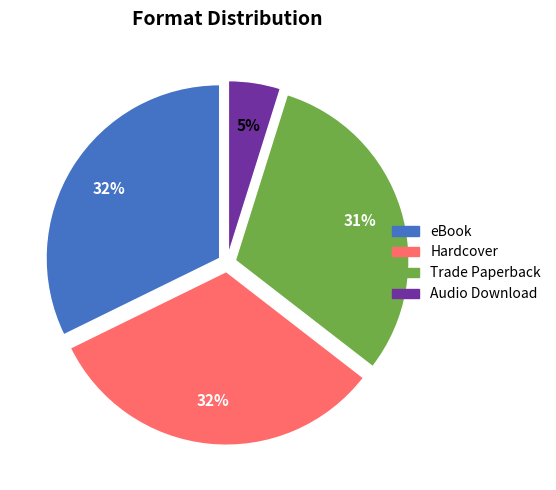

Does Audio Download represent more than half of the total?

No